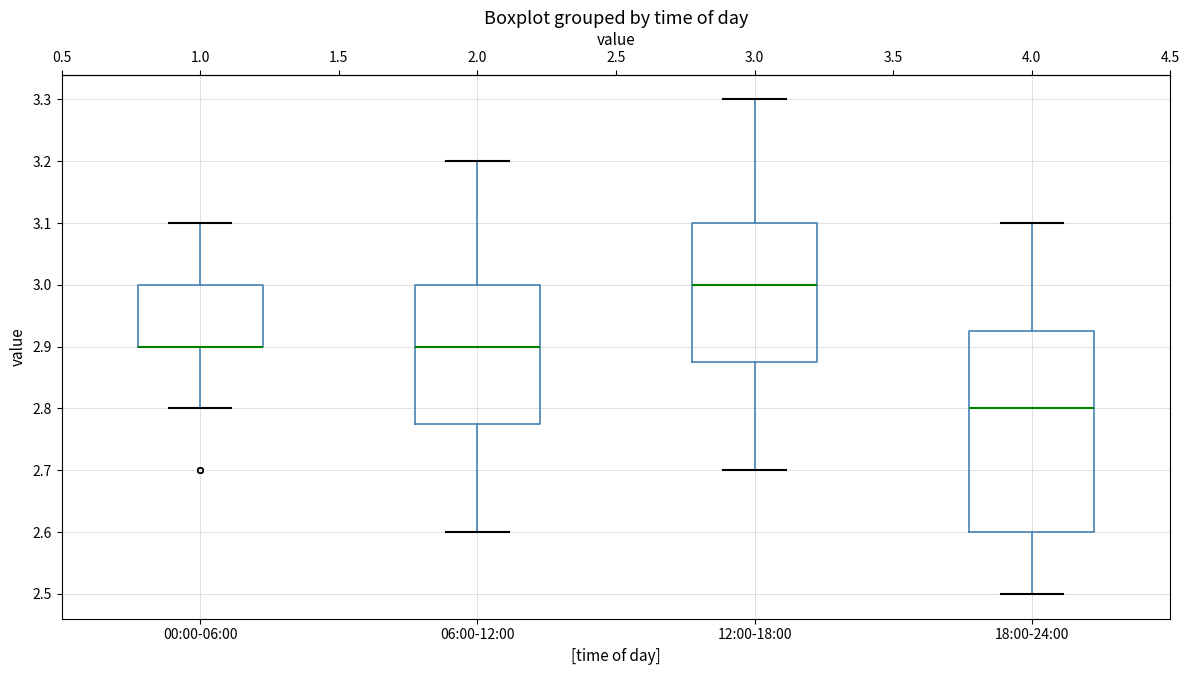

Where does the lower whisker of the box for 00:00-06:00 end on the y-axis? The values are not printed on the chart, so give them approximately, as read against the axis.

2.80